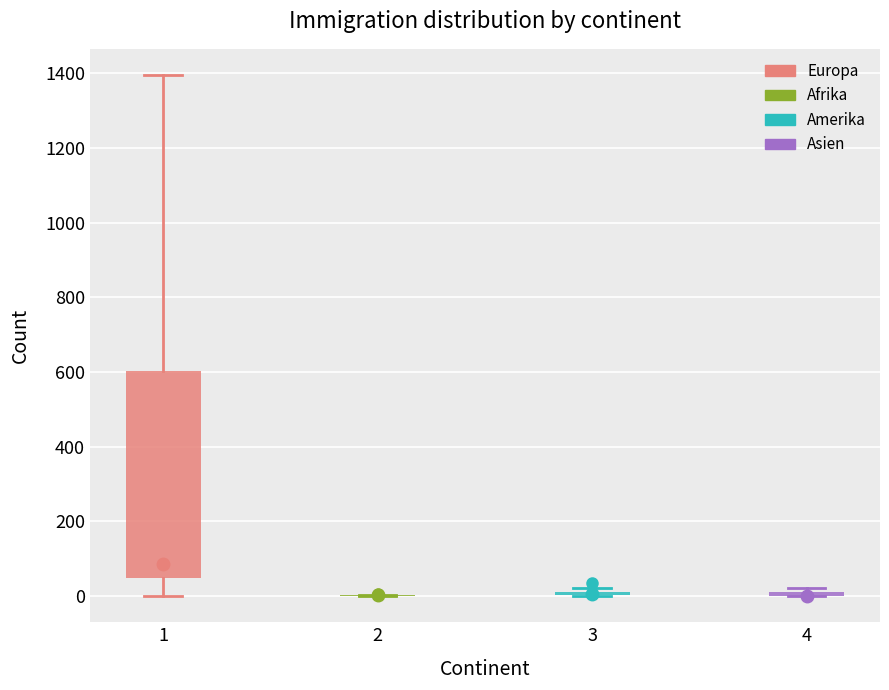

Where does the upper whisker of the box at x = 1 end on the y-axis? The values are not printed on the chart, so give them approximately, as read against the axis.

1400